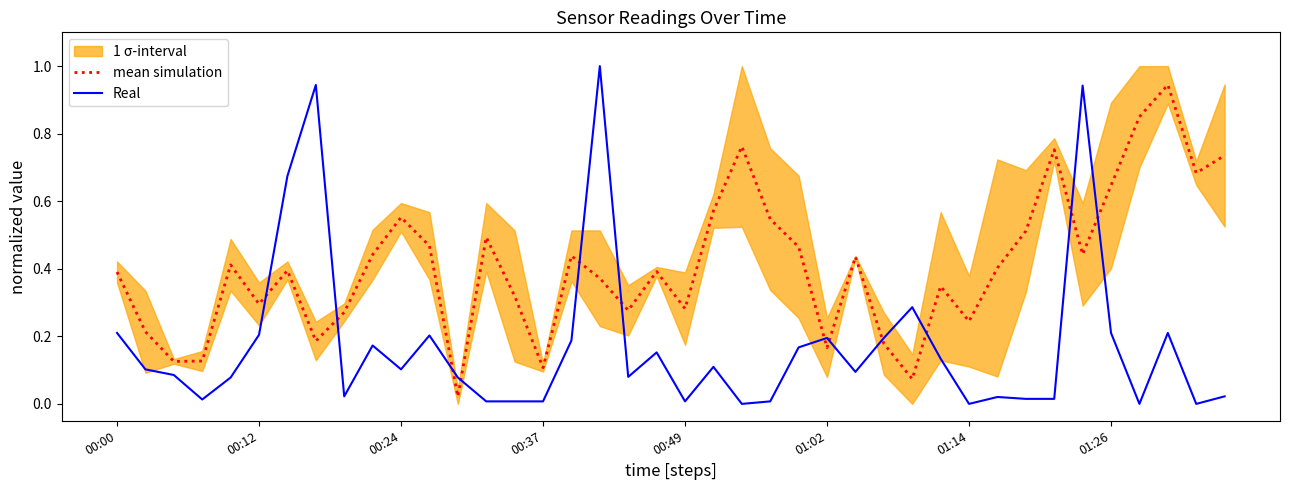

How many interior local valleys does the Real series have?

10